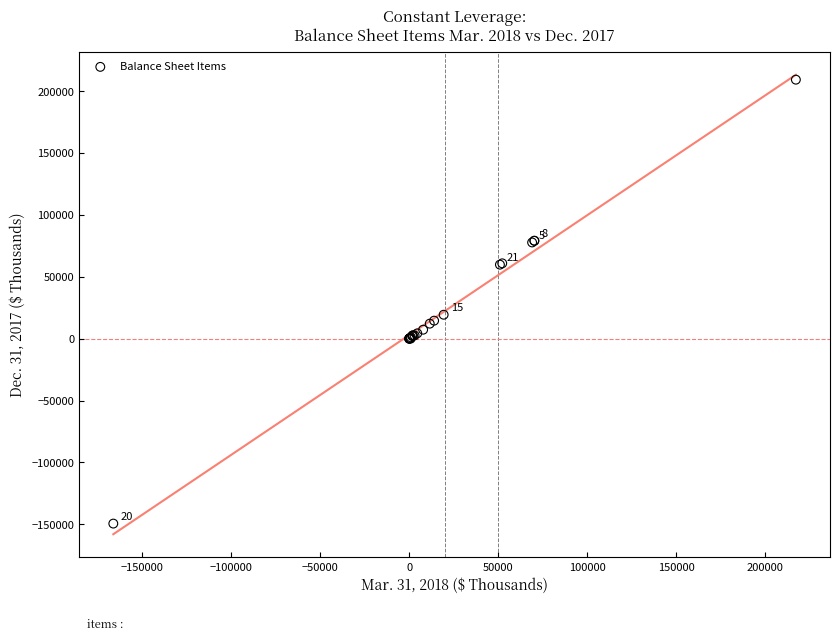

What Y value in the scatter plot is closest to 29875?

19291